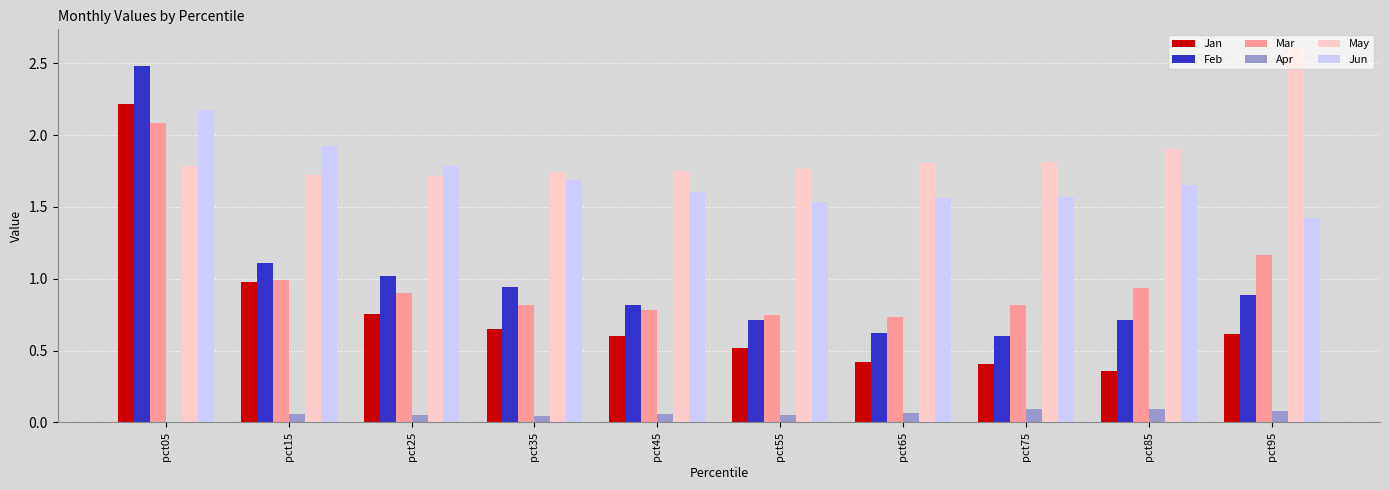

What is the total value across all series at pct45?

5.6